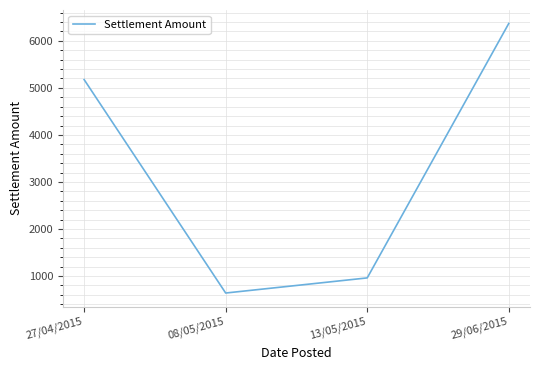

The value at 08/05/2015 is 638.5. True or false?

True